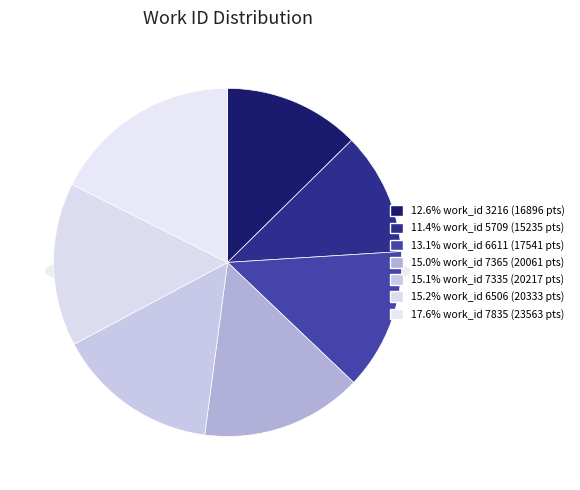

Count the number of slices in the pie.

7